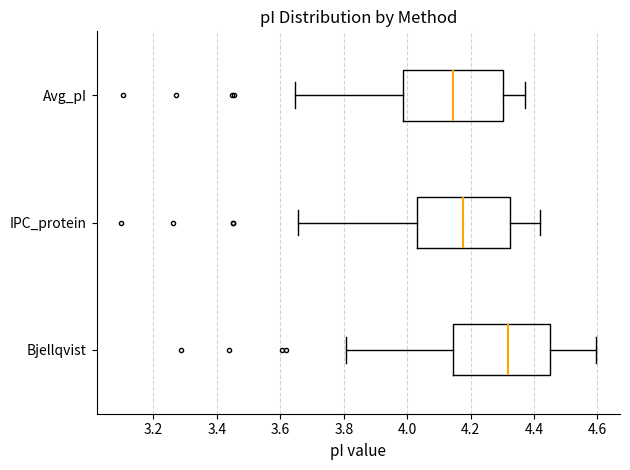

Which box has the furthest to the right median line?

Bjellqvist